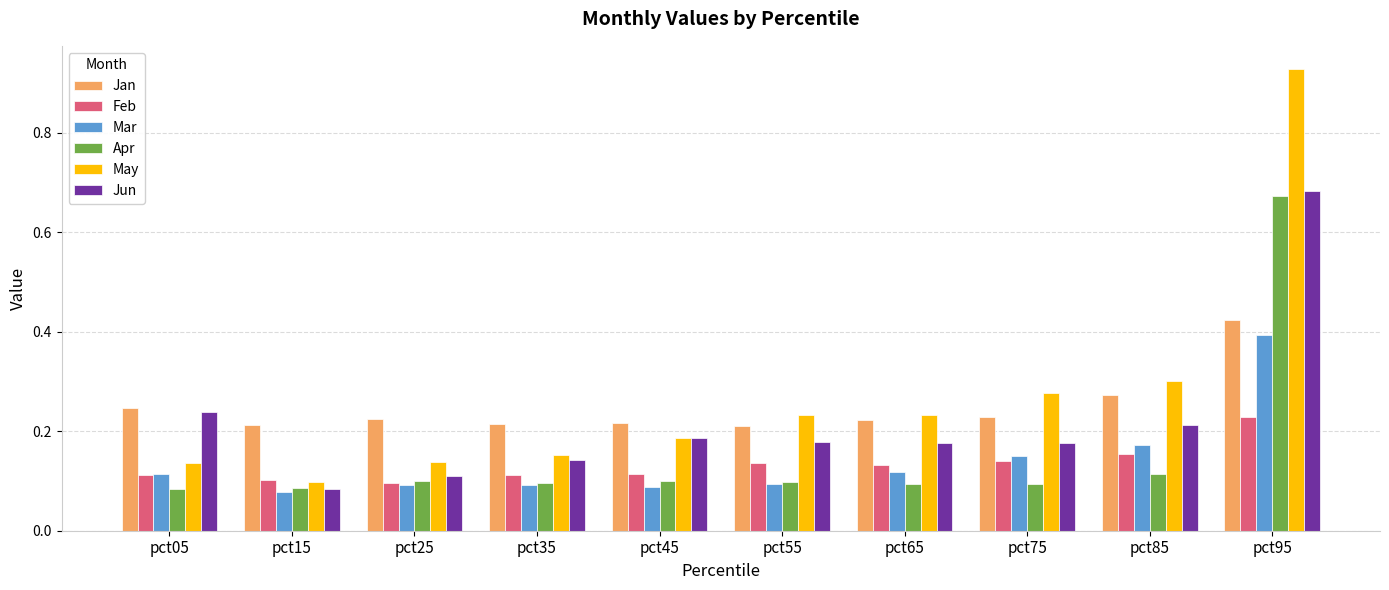

Which category has the highest value across all series?

pct95